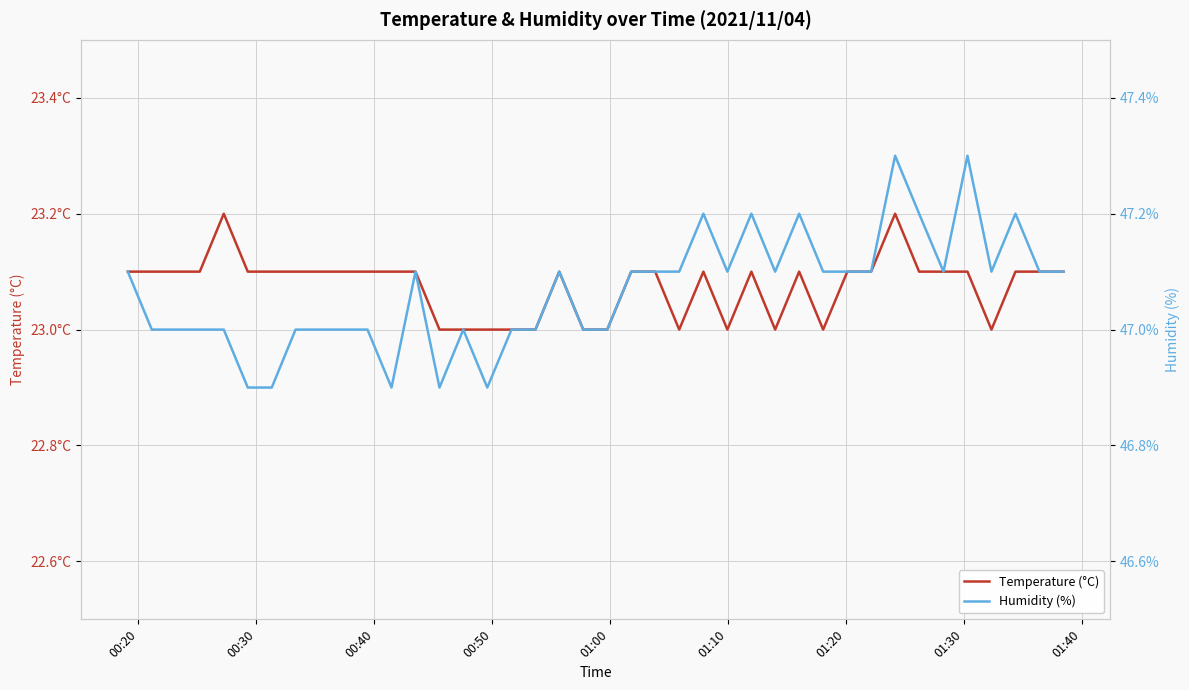

The value of Humidity (%) at 00:40 is 47.0. True or false?

True